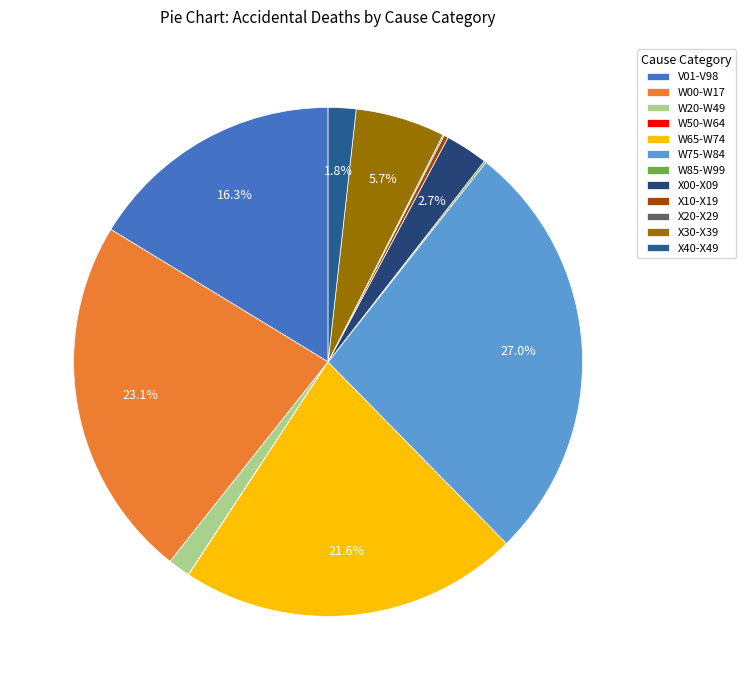

Which slice is the smallest?

W50-W64